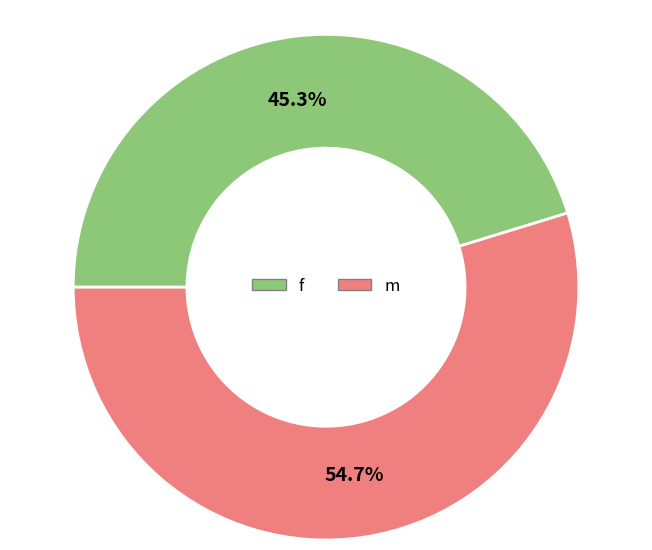

What percentage is the m slice, to the nearest percent?

55%